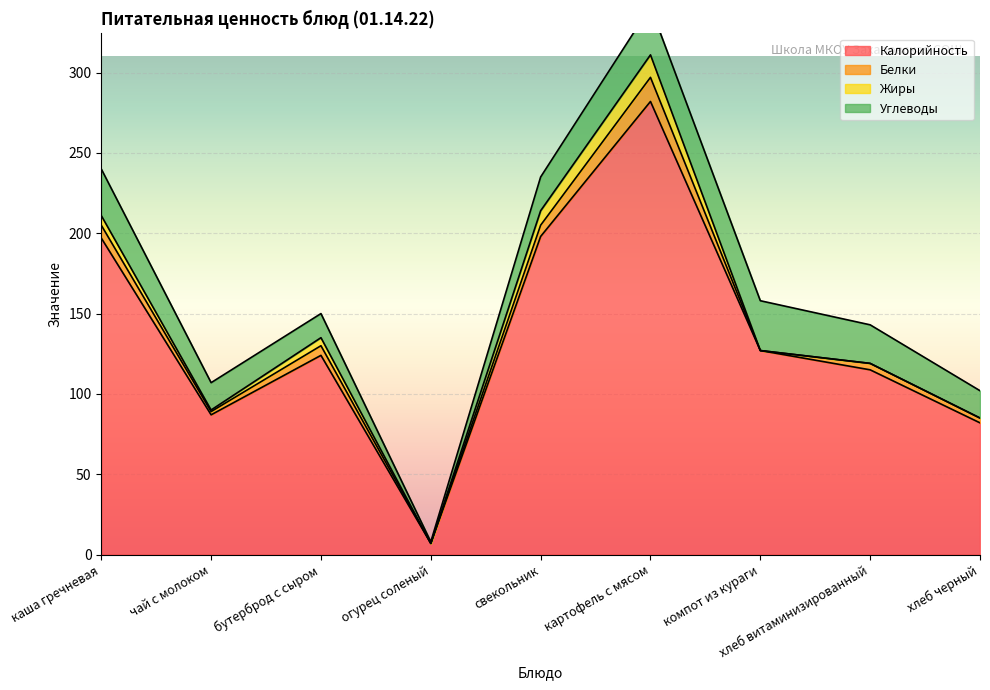

Is it true that Углеводы equals 31 at компот из кураги?

True